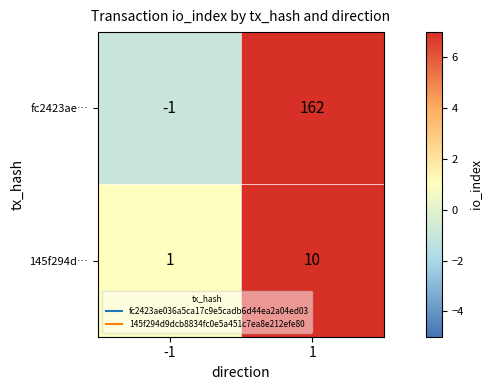

What is the greatest value displayed?

162